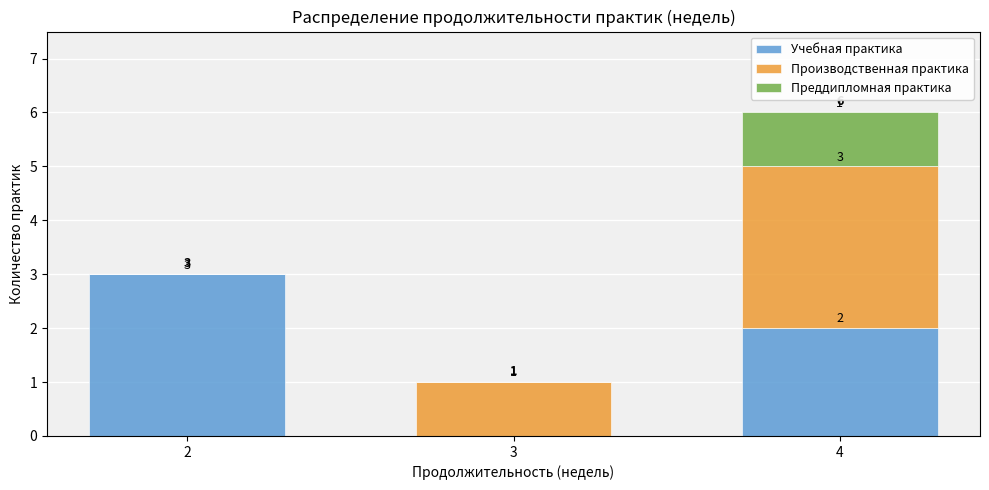

Reading right to left, what are the values for Учебная практика?

4=2	3=0	2=3